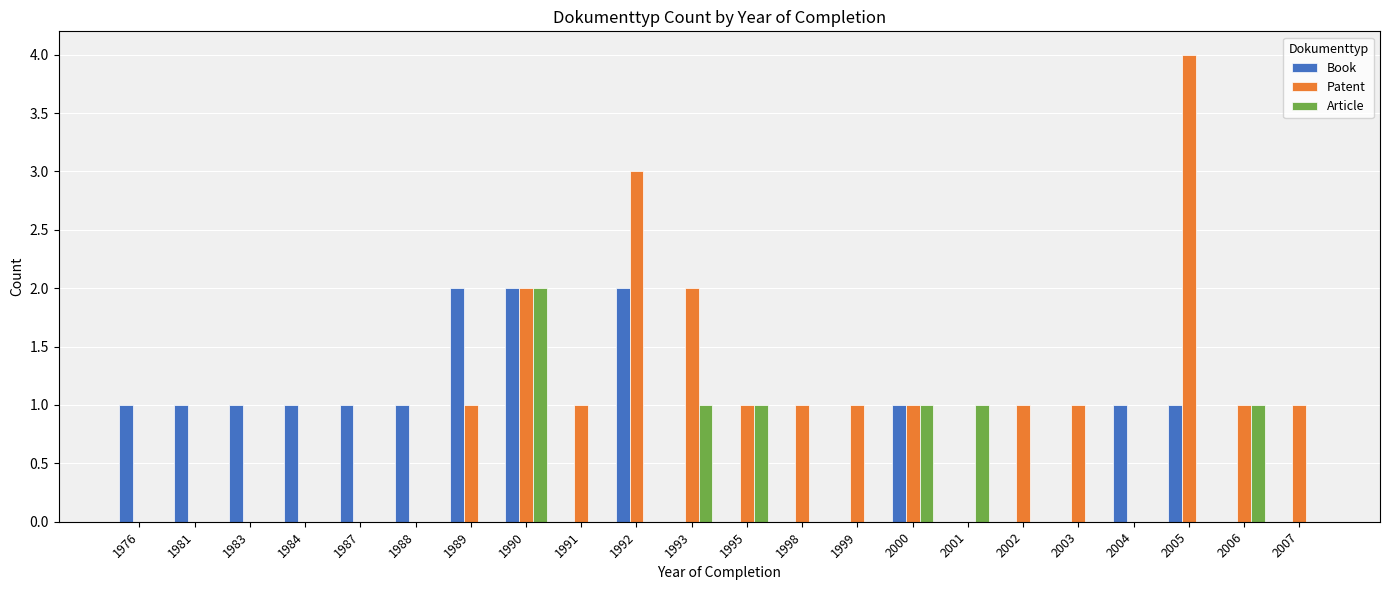

How many Patent values are between 0 and 1?

18